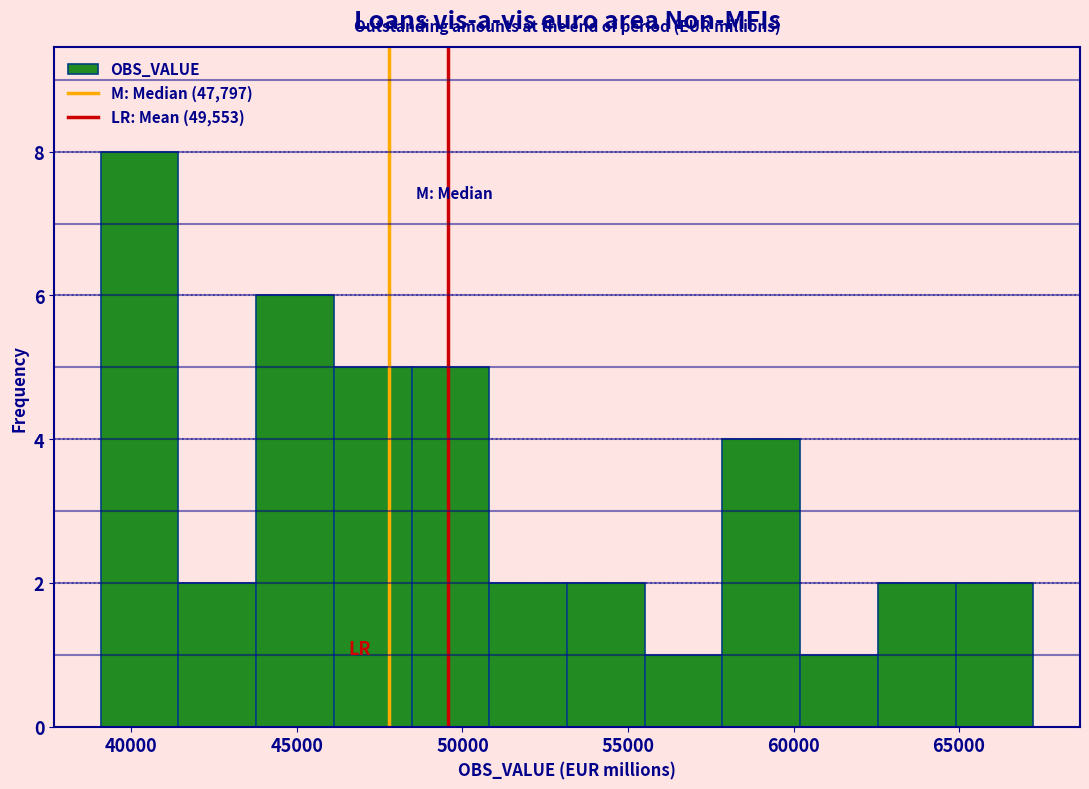

How tall is the bar that spans 51000 to 53000 on the x-axis? Neither the bar edges nor the heights are printed on the chart, so give them approximately, as read against the axes.

2